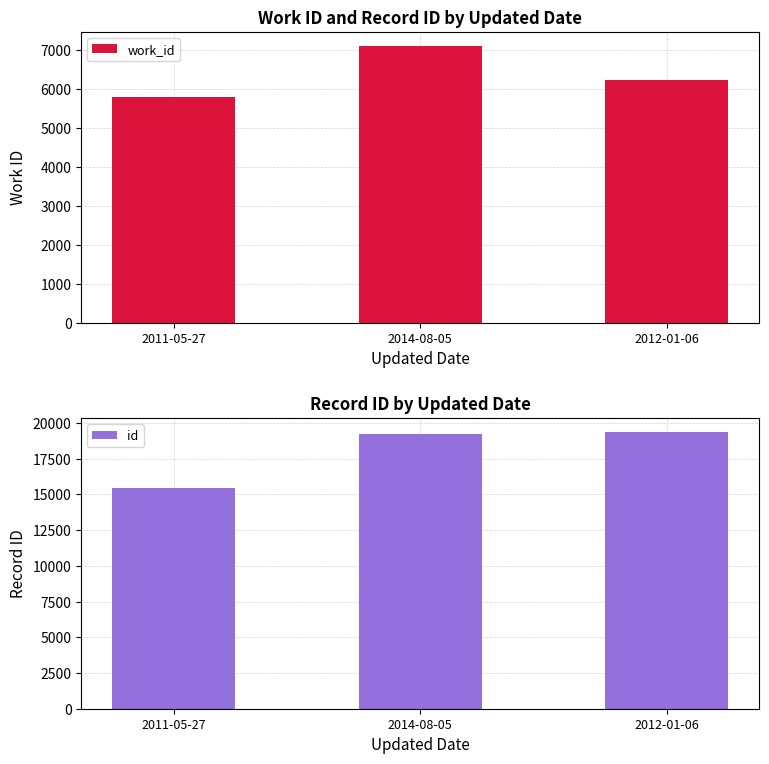

What is the value of the work_id bar at the 3rd from the left?

6224